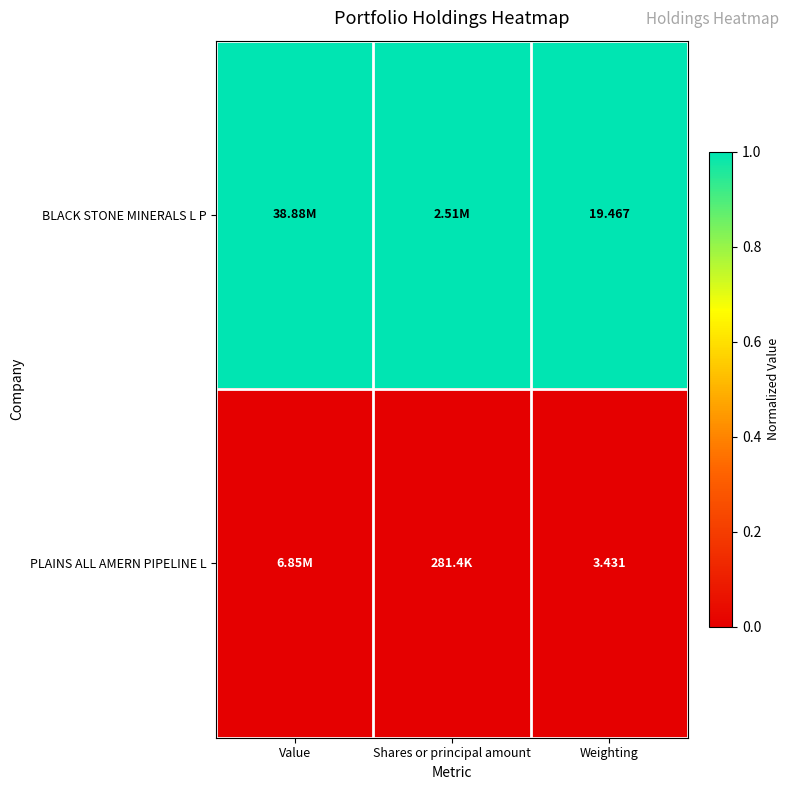

Rank the series at Weighting from highest to lowest value.

BLACK STONE MINERALS L P, PLAINS ALL AMERN PIPELINE L